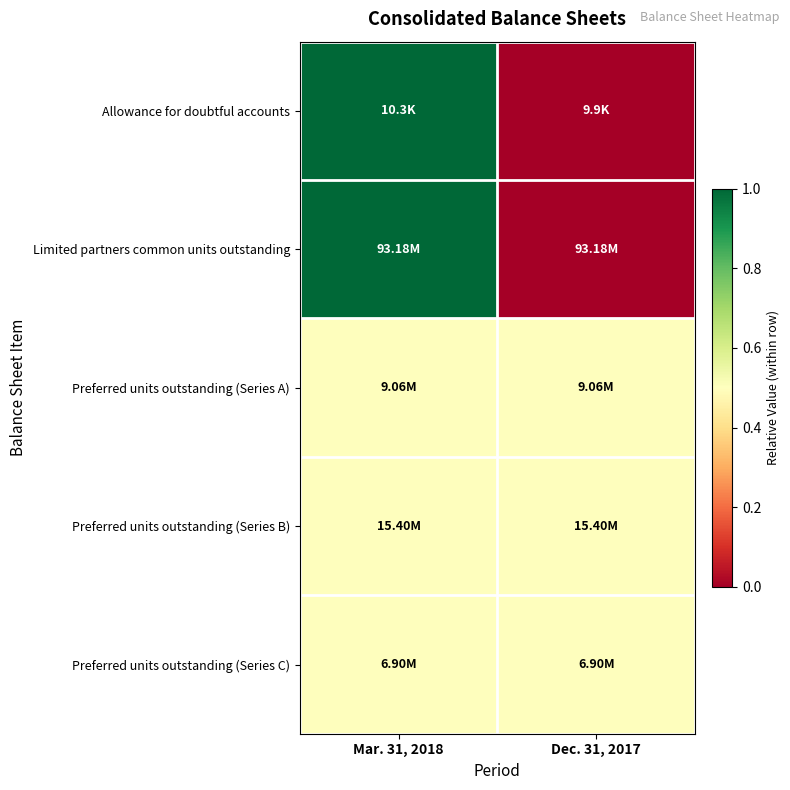

Which category has the lowest value across all series?

Dec. 31, 2017